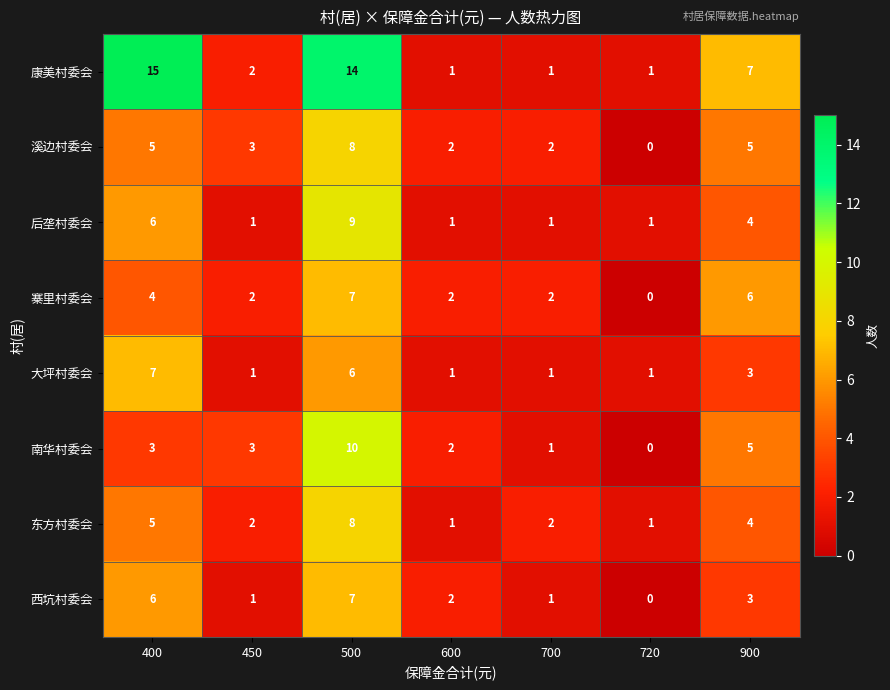

What is the difference between the highest and lowest values at 400?

12